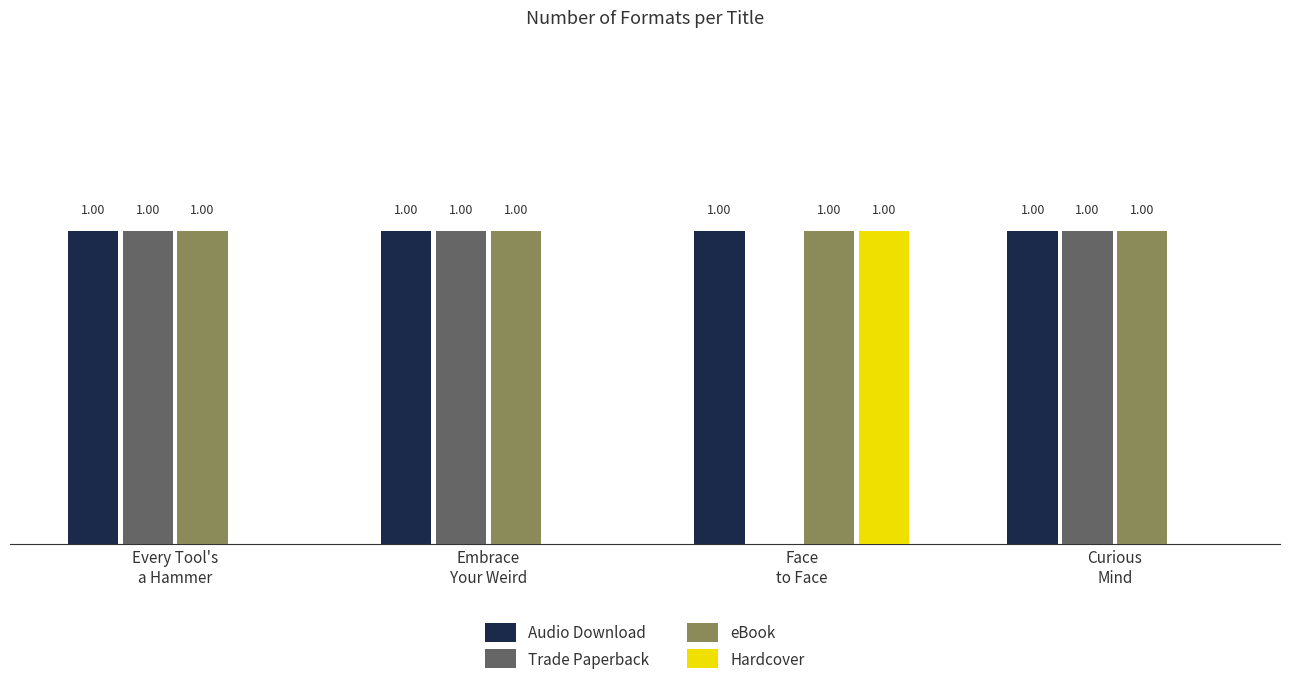

Are the bars grouped side by side (vs. stacked)?

Yes